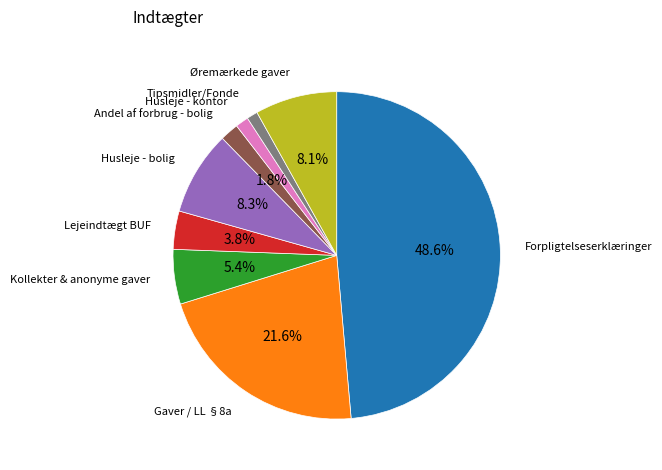

What percentage is the Kollekter & anonyme gaver slice, to the nearest percent?

5%